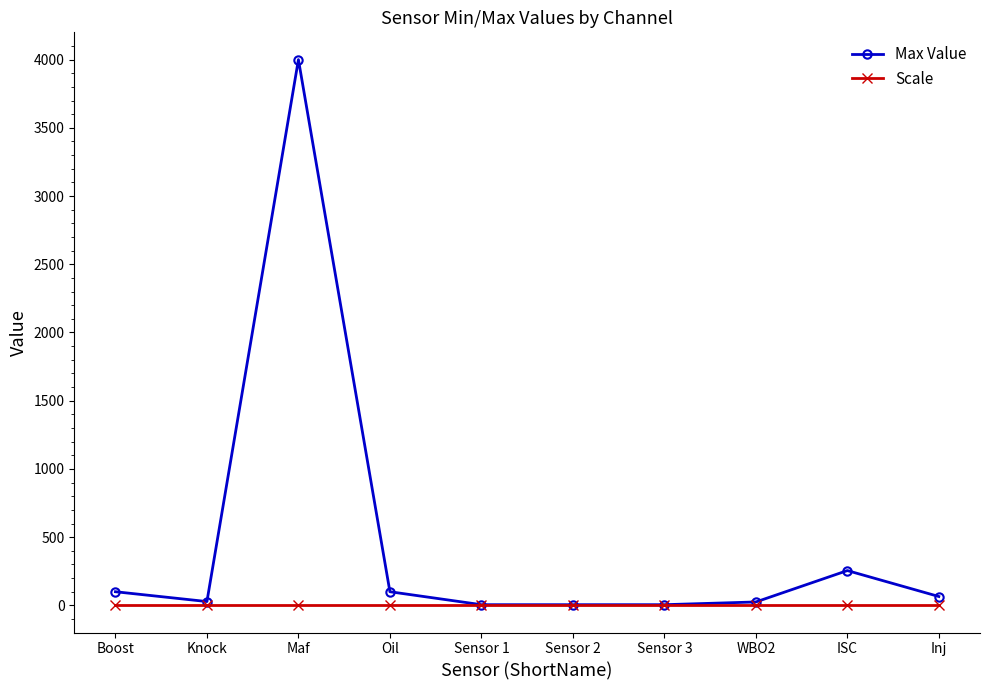

What is the sum of the Scale values at Maf and ISC?

2